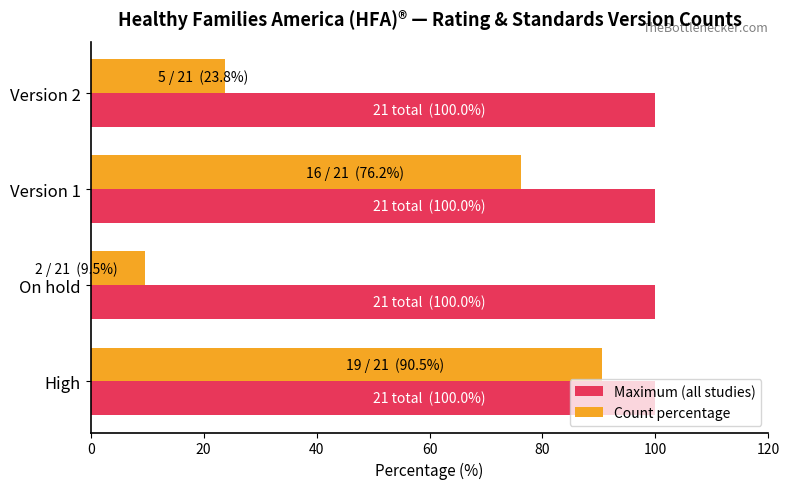

Which series has the largest total across all categories?

Maximum (all studies)